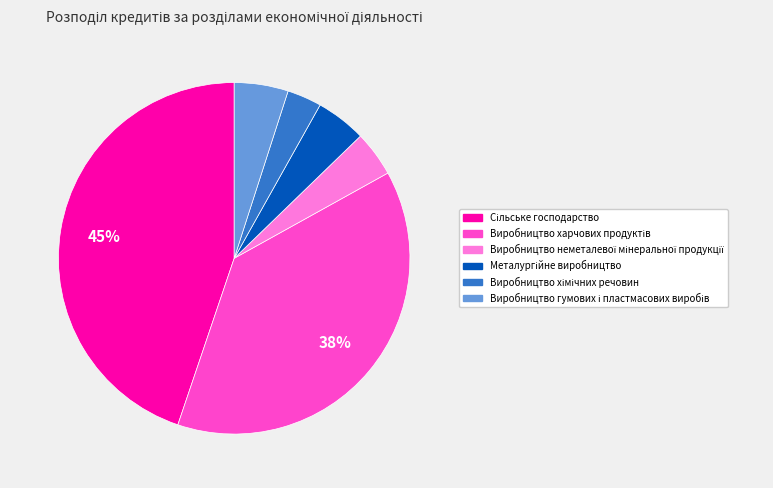

Is there any slice that represents more than half of the pie?

No